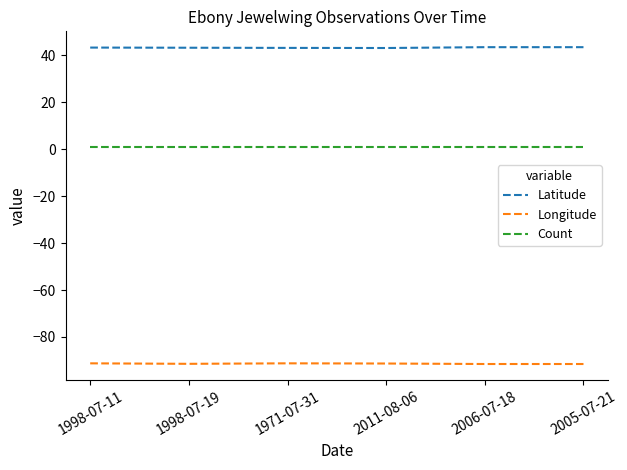

What is the highest value of the Longitude series?

-91.2